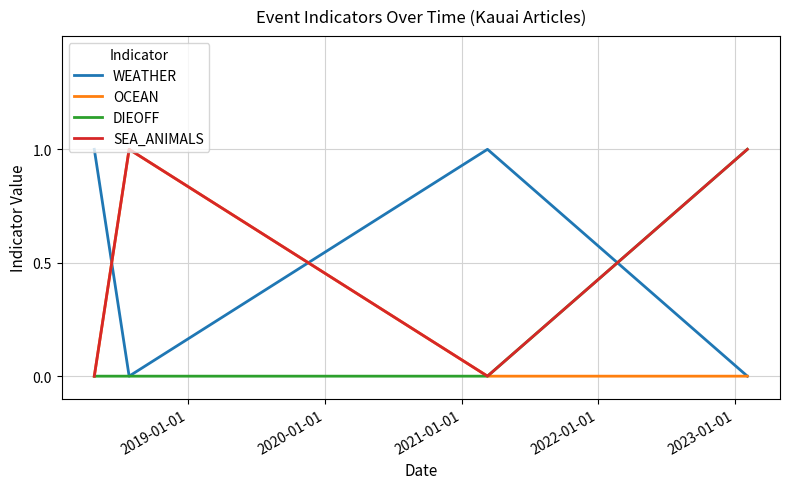

Is this an area chart (filled region under the line)?

No